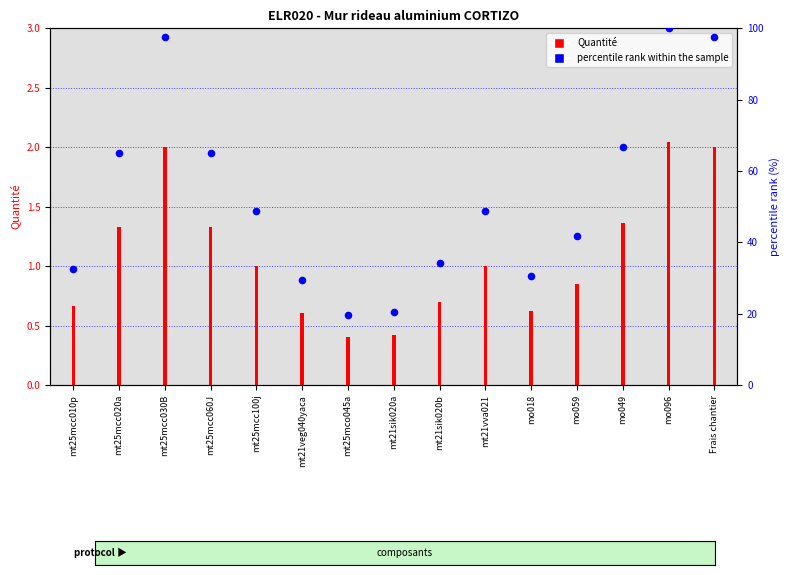

Which series contains the highest Y value?

percentile rank within the sample